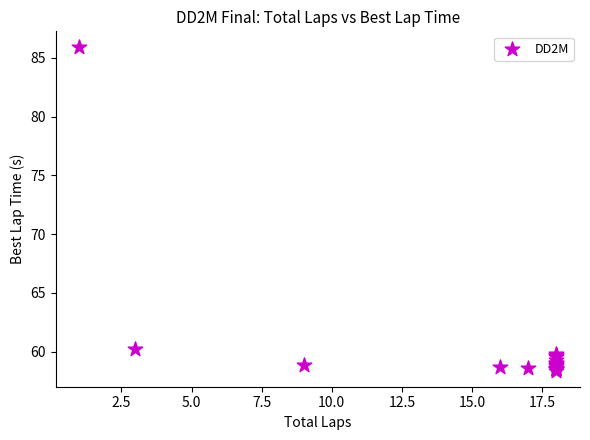

What Y value in the scatter plot is closest to 72?

60.3